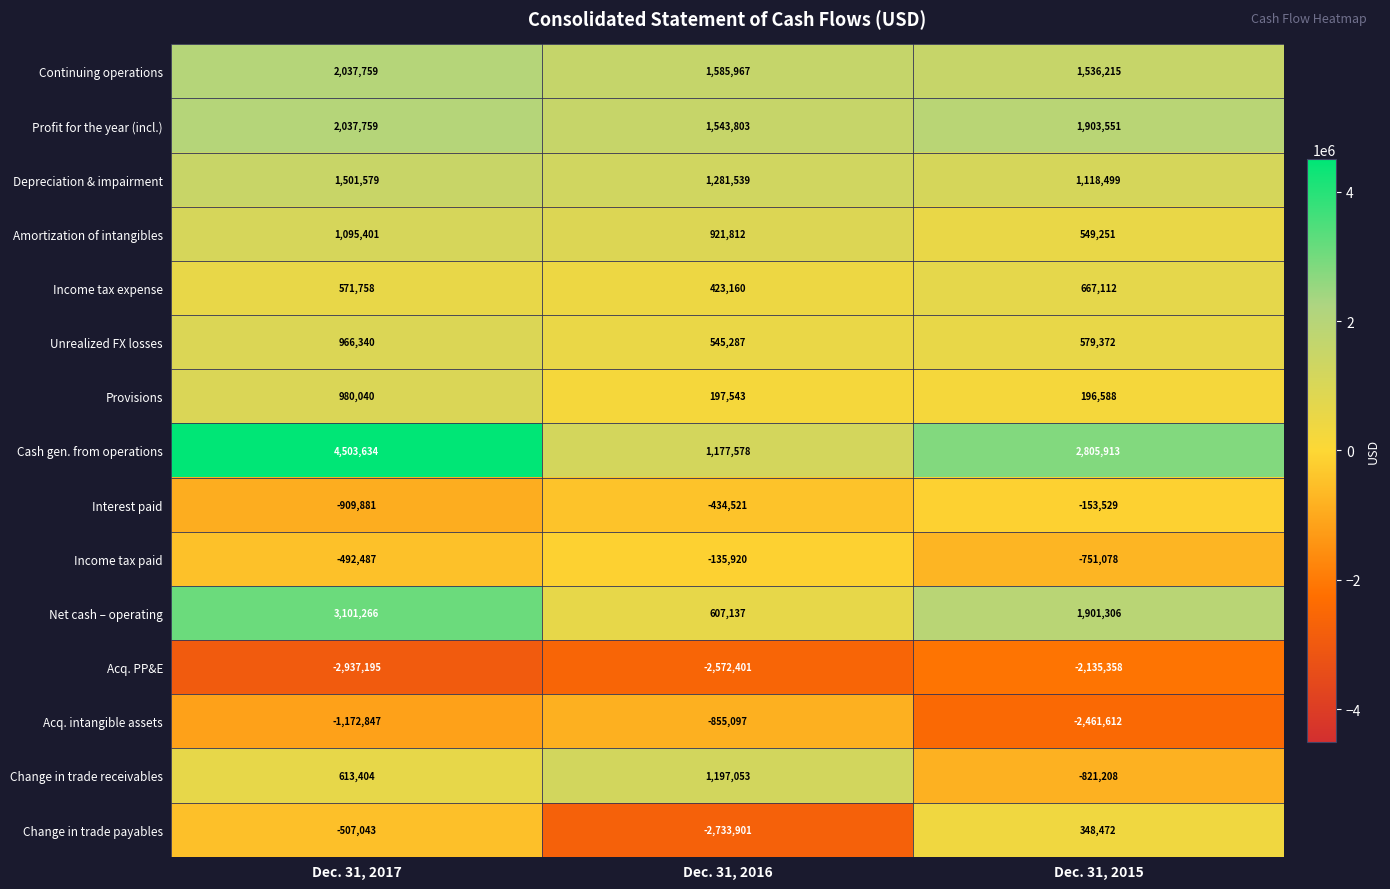

What is the difference between the second highest and minimum values in the Cash gen. from operations series?

1628335